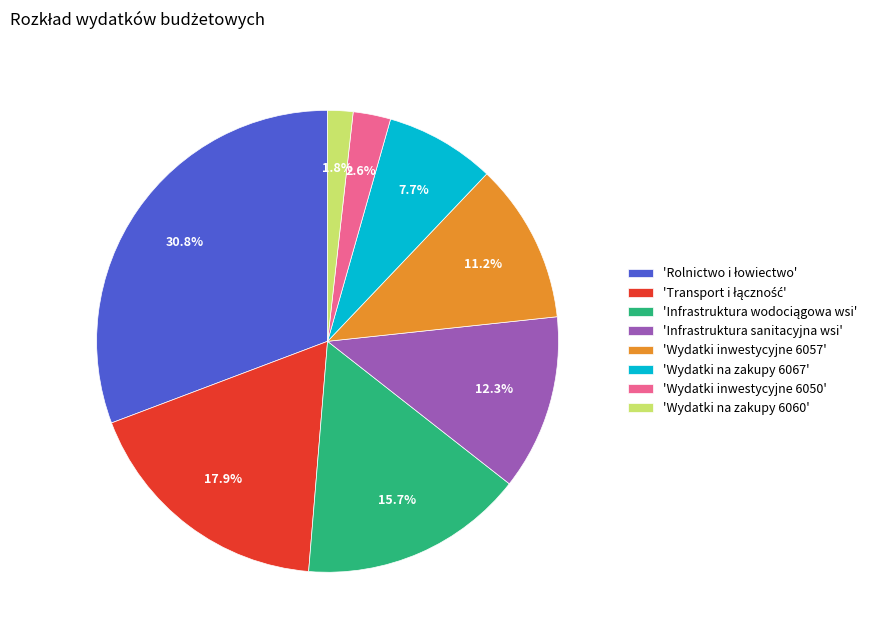

How much of the chart is everything except 'Wydatki inwestycyjne 6057'?

88.8%